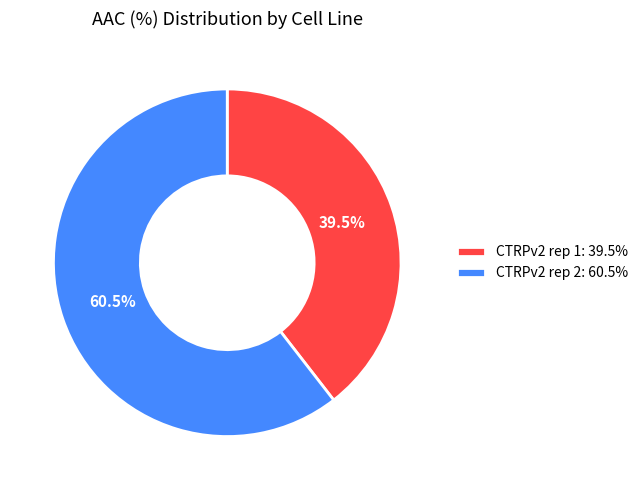

How many segments does this pie chart have?

2